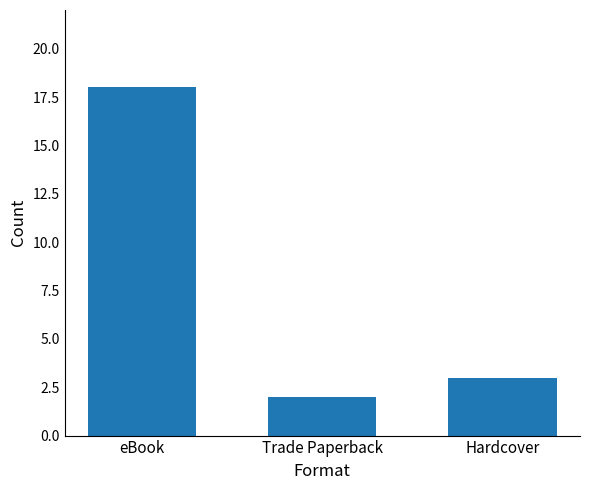

Does the chart contain stacked bars?

No